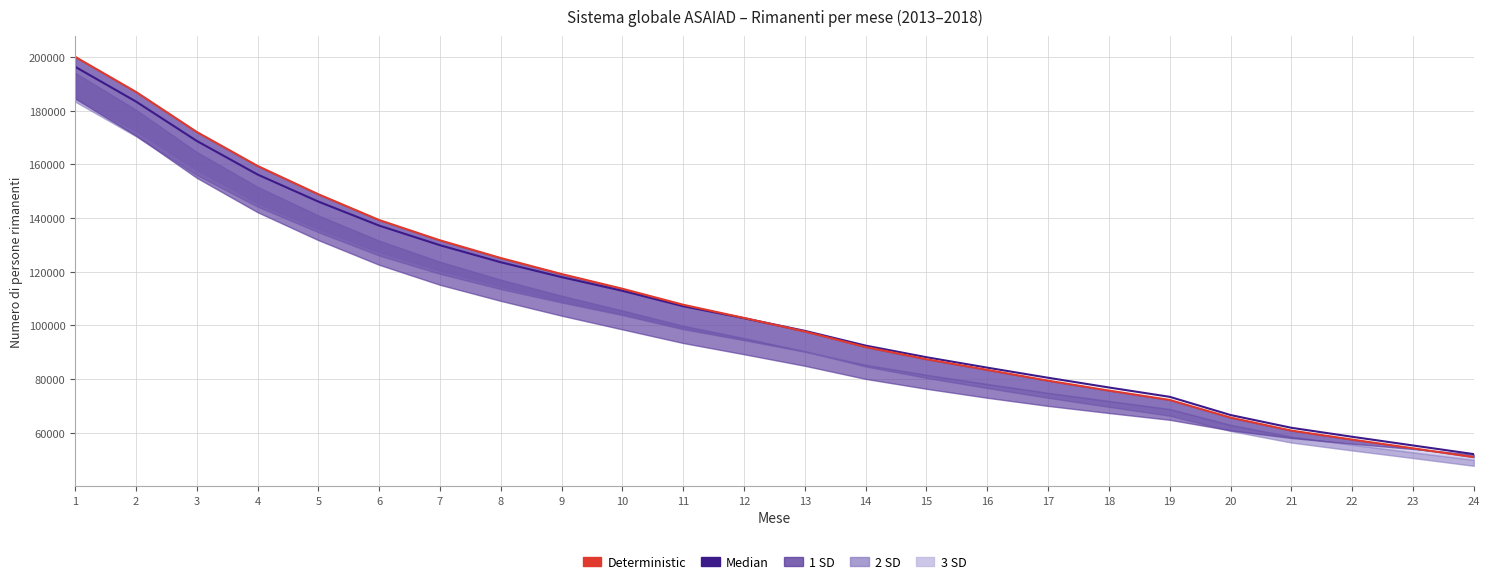

Which series has the largest total across all categories?

Deterministic